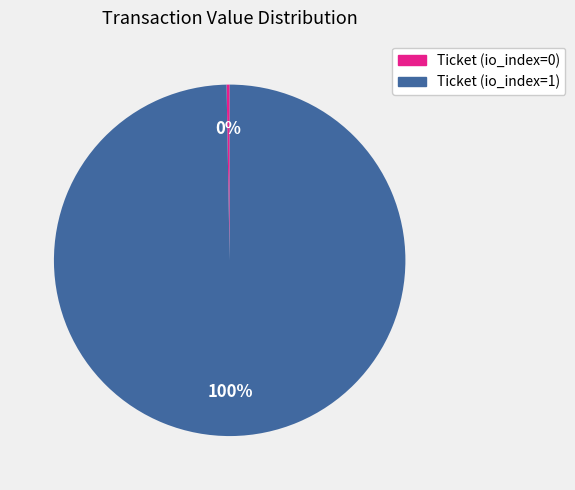

How many slices are in this pie chart?

2